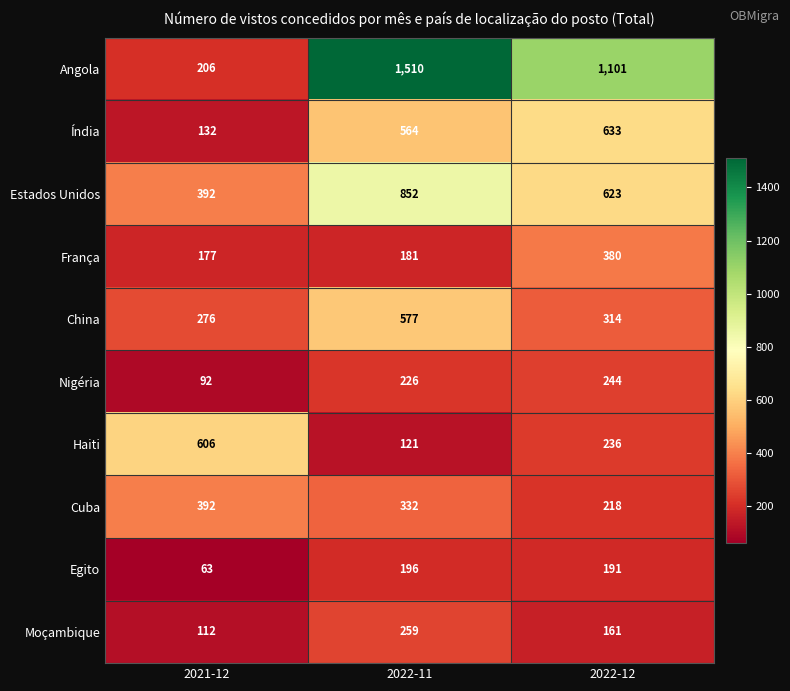

List the series in order of their peak value, highest first.

Angola, Estados Unidos, Índia, Haiti, China, Cuba, França, Moçambique, Nigéria, Egito